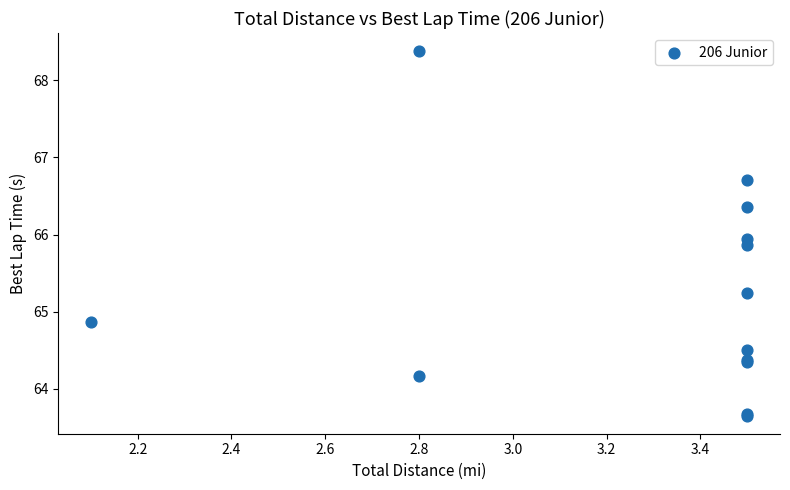

What Y value in the scatter plot is closest to 66?

65.9